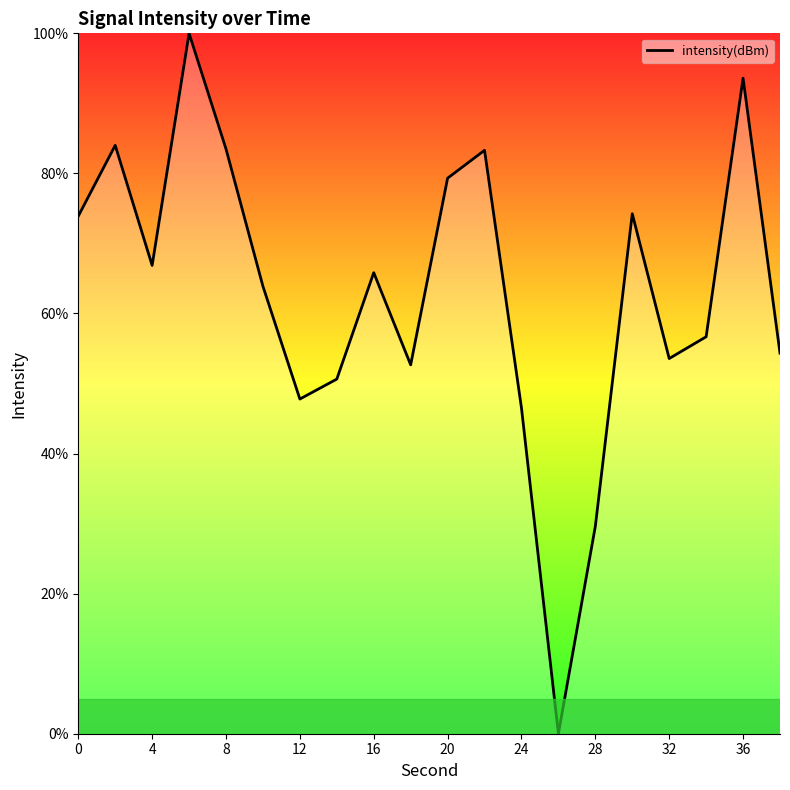

What is the sum of all values?

1260.2